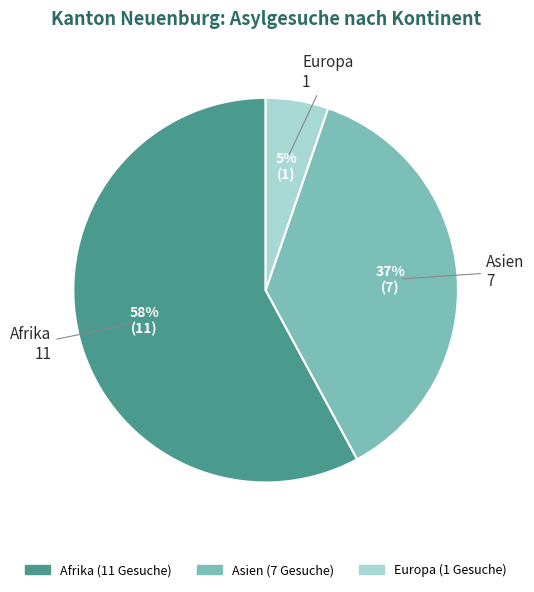

Is it true that Afrika is 58% of the pie?

True